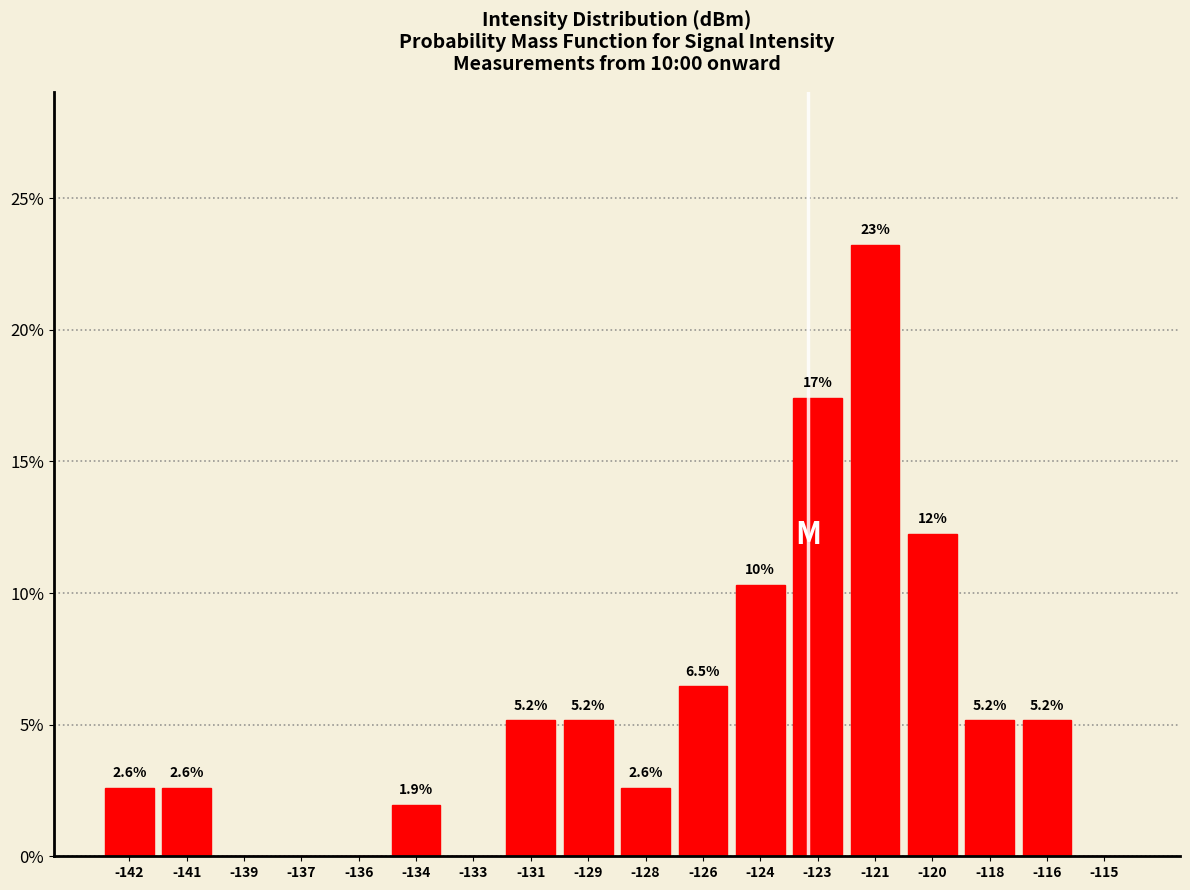

Reading left to right, transcribe all the data shown in this chart.

-142=2.6	-141=2.6	-139=0.0	-137=0.0	-136=0.0	-134=1.9	-133=0.0	-131=5.2	-129=5.2	-128=2.6	-126=6.5	-124=10.3	-123=17.4	-121=23.2	-120=12.3	-118=5.2	-116=5.2	-115=0.0